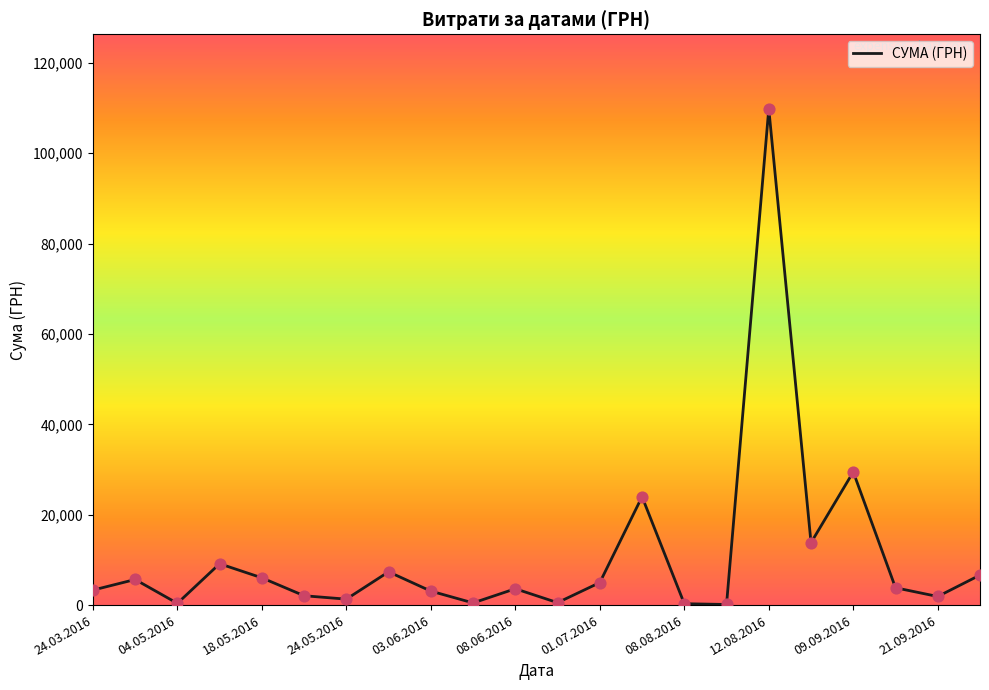

What is the maximum value shown in the chart?

109857.0